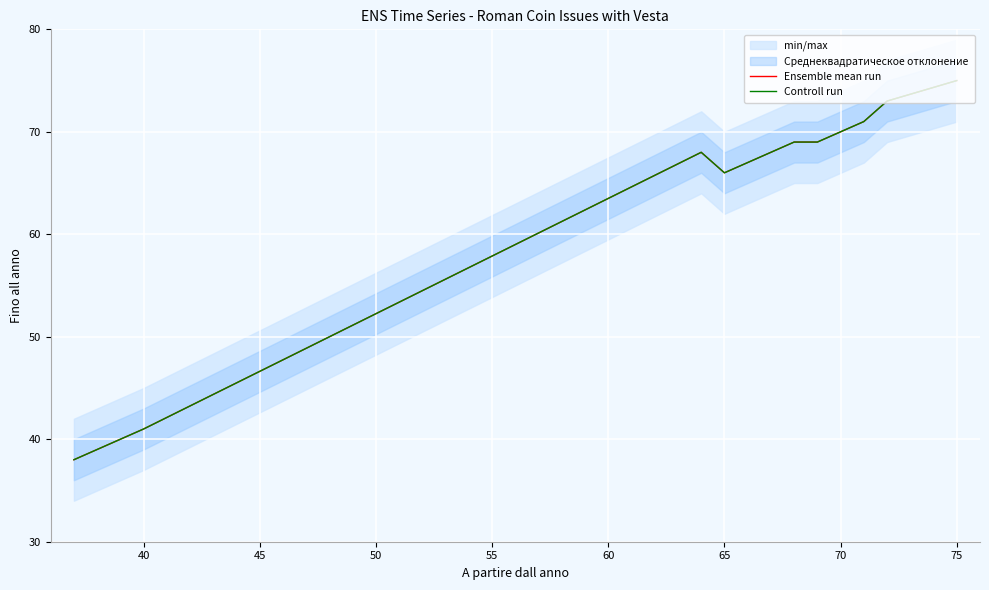

How many categories are shown in the chart?

40